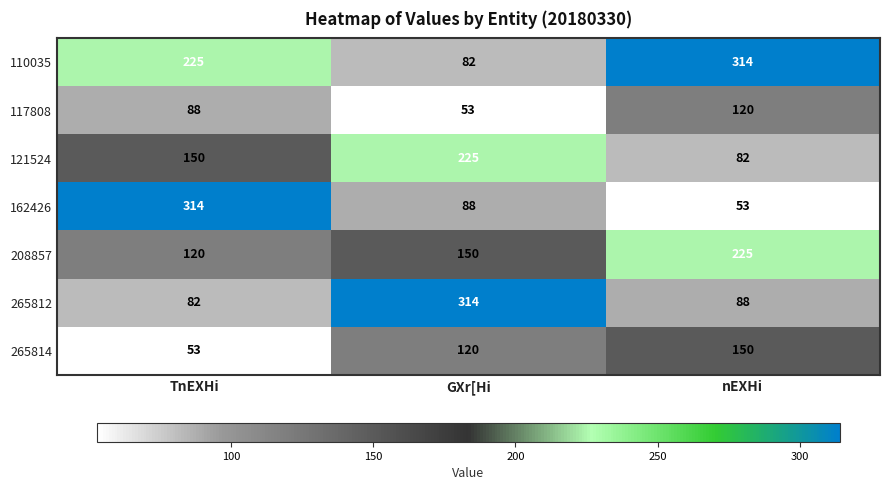

True or false: 162426 has a value of 486 at TnEXHi.

False